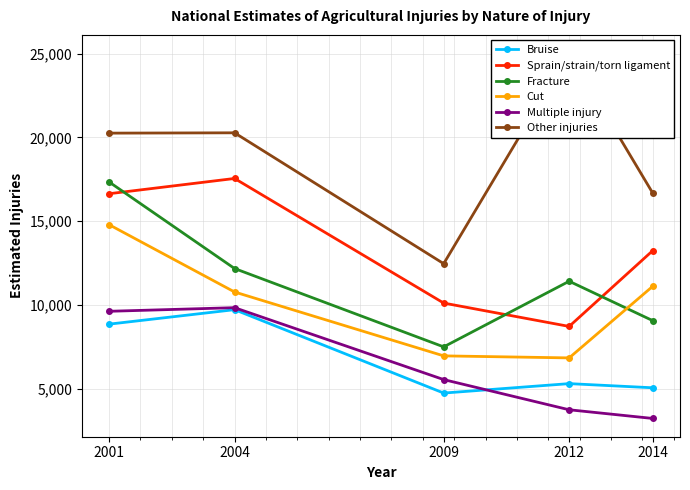

What is the difference between the maximum and minimum values in the Other injuries series?

12561